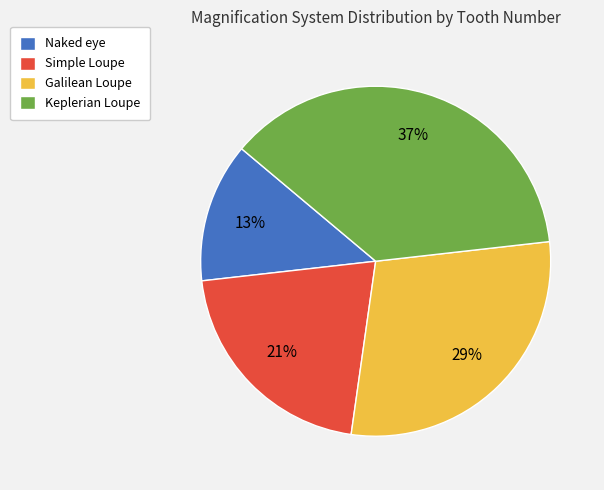

Which slice is the largest?

Keplerian Loupe